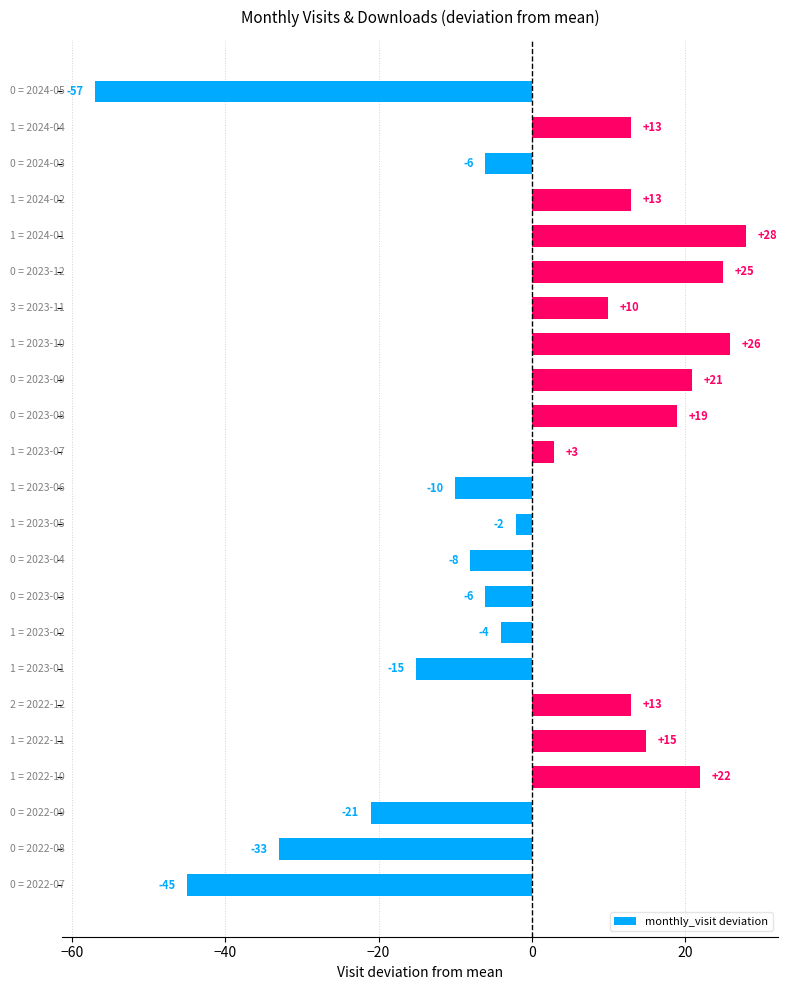

What is the difference between the maximum and minimum values?

85.0